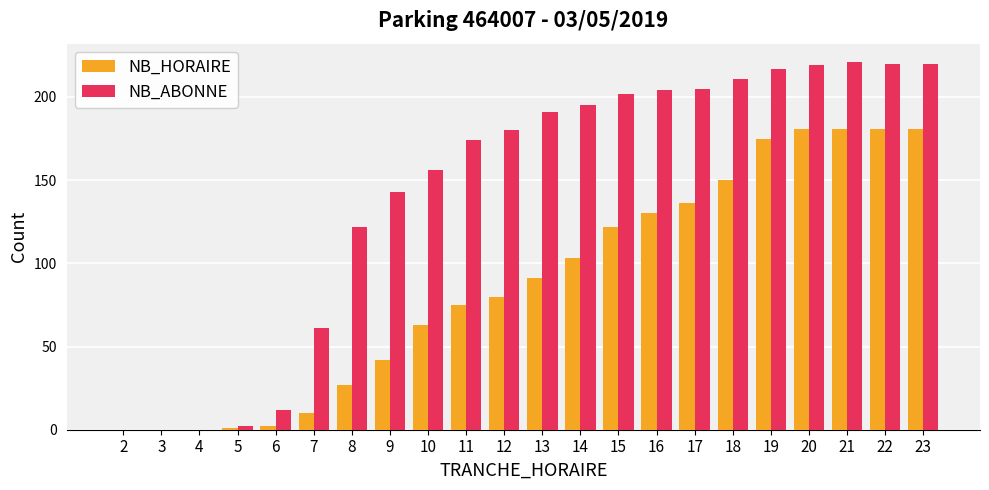

Reading right to left, list all the values displayed in this chart.

NB_HORAIRE: 23=181	22=181	21=181	20=181	19=175	18=150	17=136	16=130	15=122	14=103	13=91	12=80	11=75	10=63	9=42	8=27	7=10	6=2	5=1	4=0	3=0	2=0
NB_ABONNE: 23=220	22=220	21=221	20=219	19=217	18=211	17=205	16=204	15=202	14=195	13=191	12=180	11=174	10=156	9=143	8=122	7=61	6=12	5=2	4=0	3=0	2=0